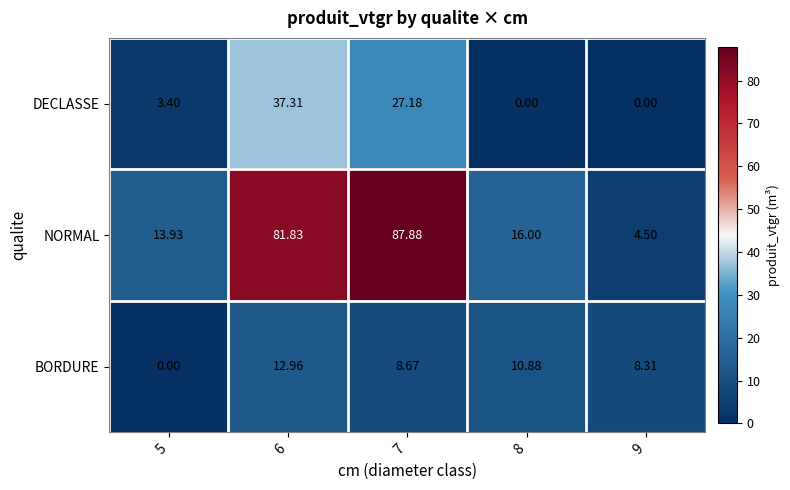

Which series changed the most between 6 and 9?

NORMAL